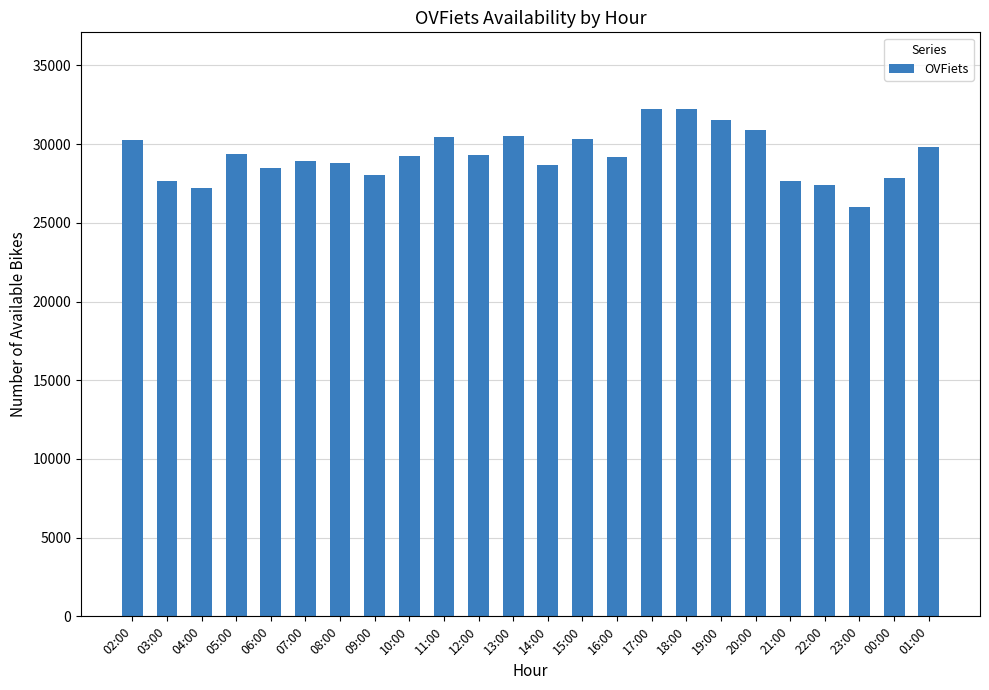

What is the sum of the values at 18:00 and 08:00?

61025